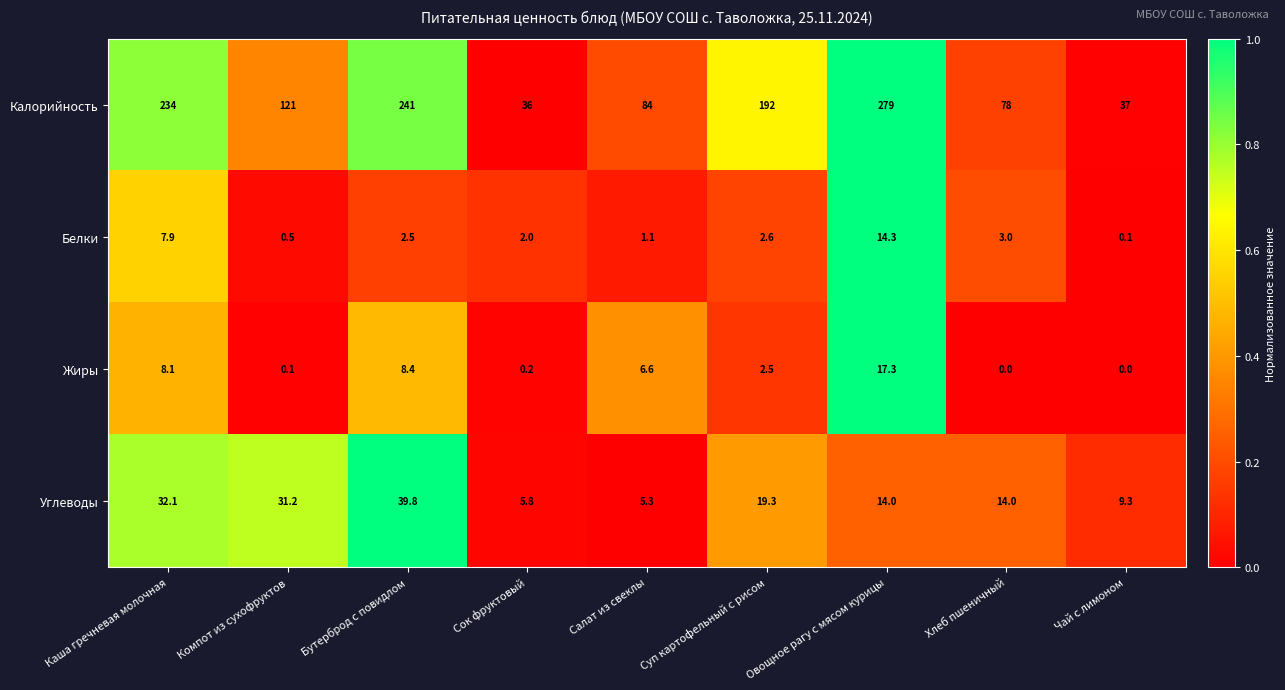

Which series has the largest total across all categories?

Калорийность